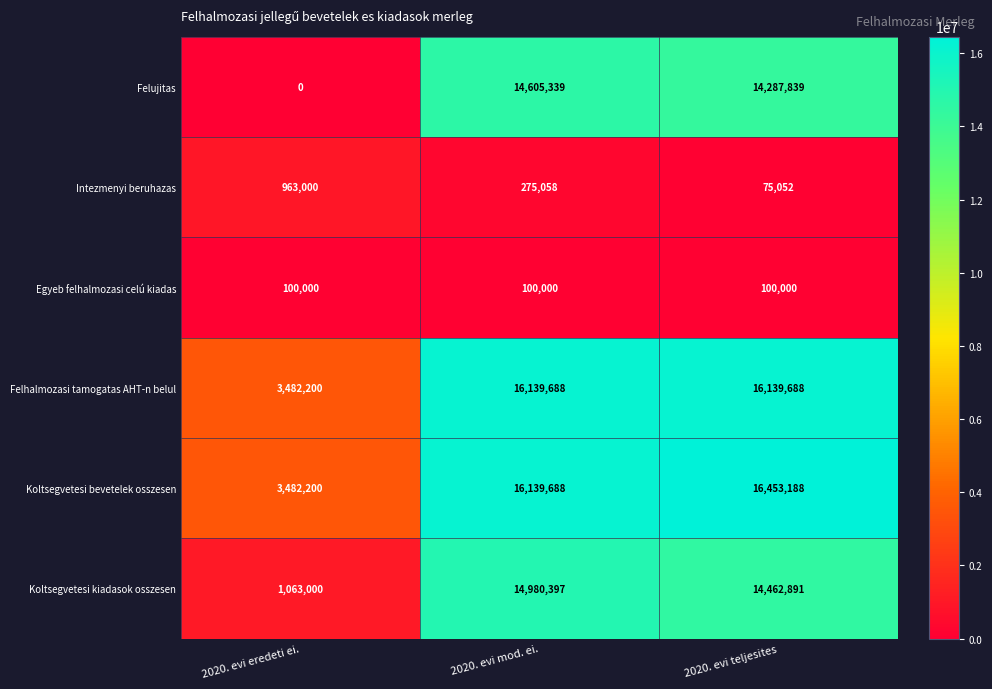

Count the number of data series in this chart.

6